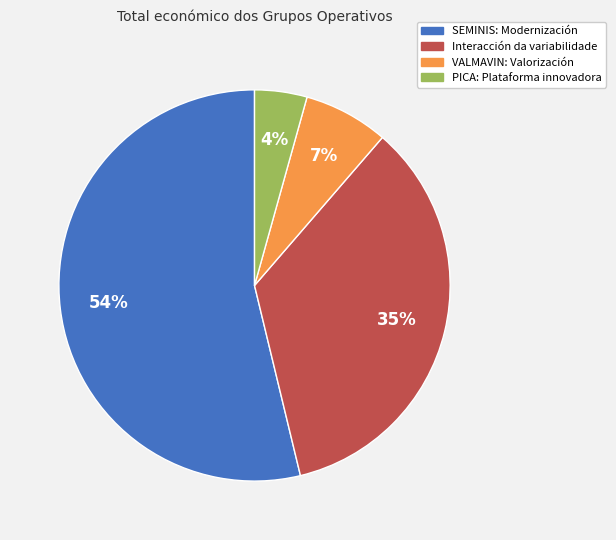

Is it true that VALMAVIN: Valorización is 7% of the pie?

True